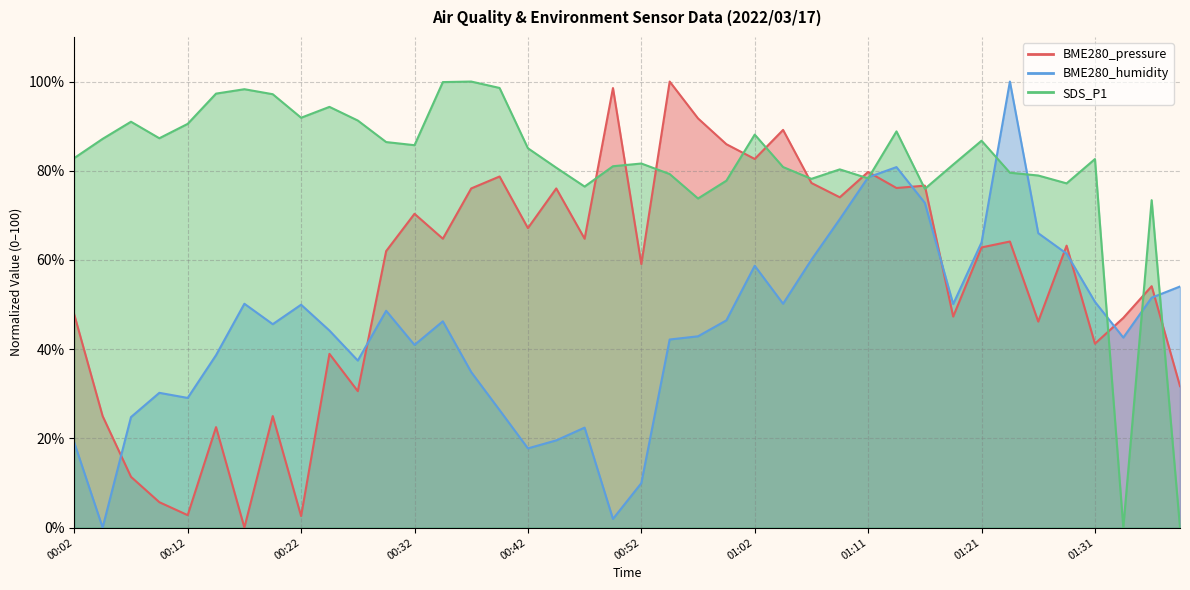

Where is BME280_humidity nearest to the value 50?

00:22